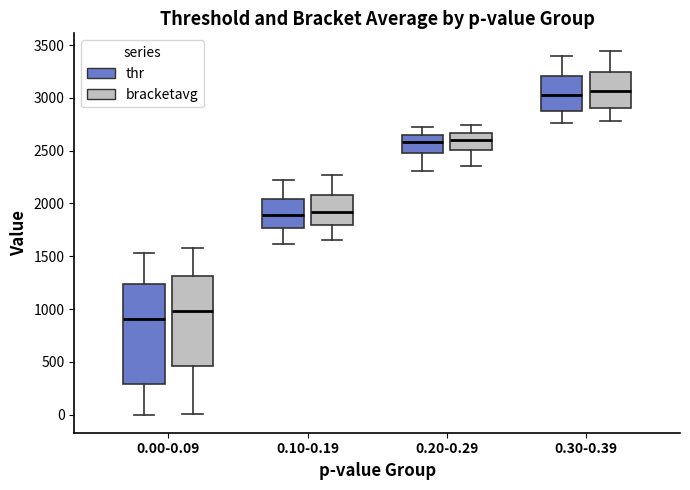

Comparing the boxes themselves (not the whiskers), which one is the tallest?

0.00-0.09 (thr)